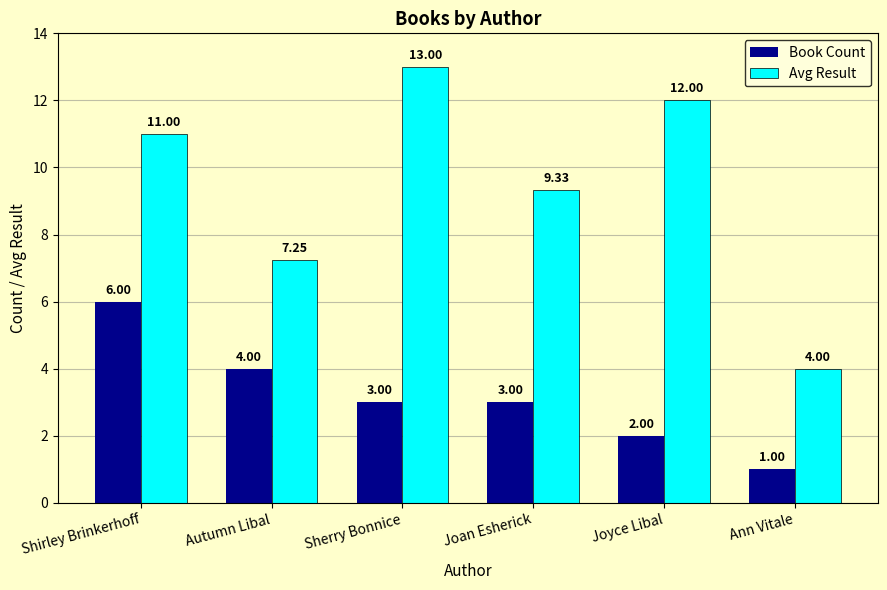

Where is Avg Result nearest to the value 8?

Autumn Libal